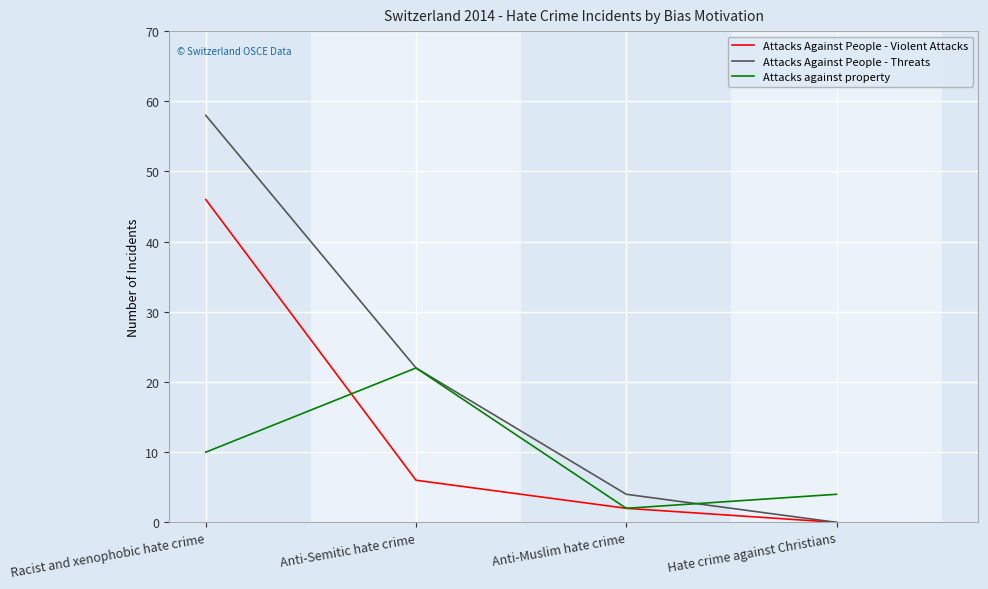

What position from the left is Anti-Muslim hate crime?

3